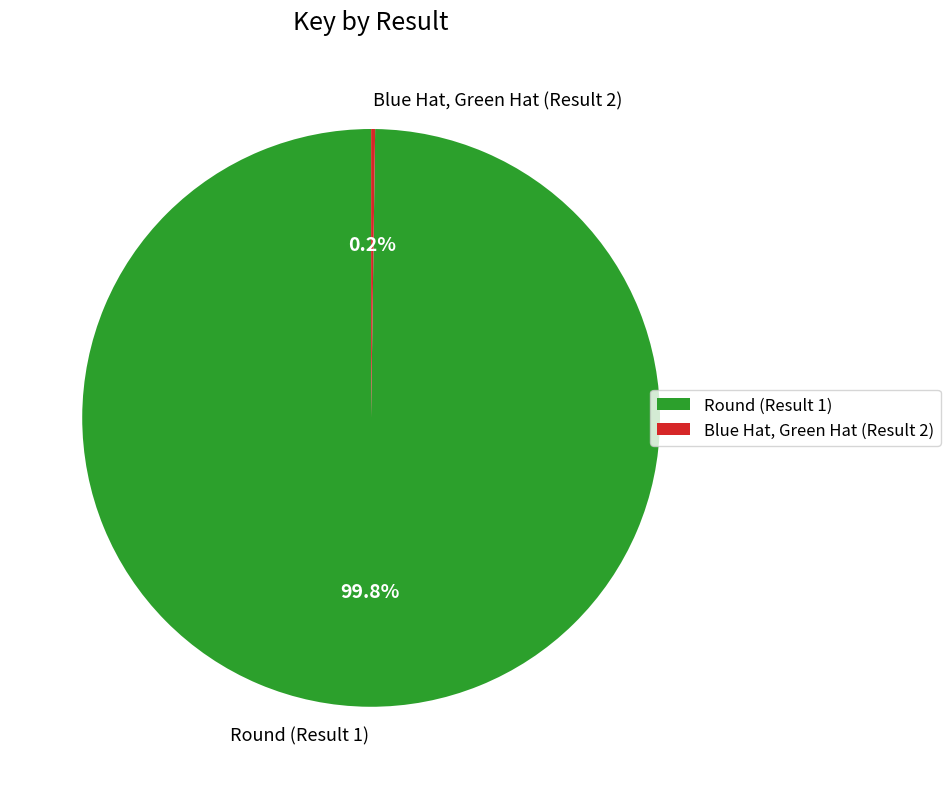

True or false: Round (Result 1) accounts for 100% of the total.

True